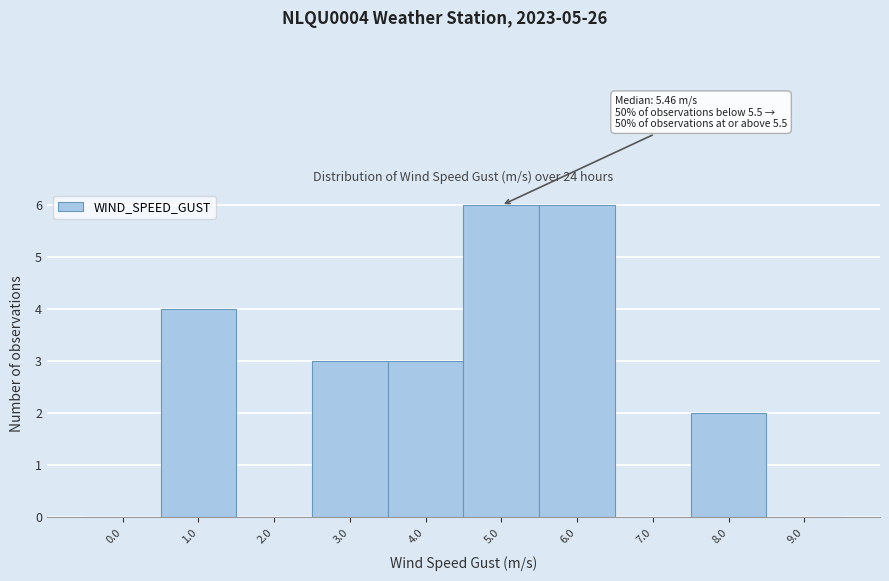

Reading left to right, extract all data points from this chart.

0.0=0	1.0=4	2.0=0	3.0=3	4.0=3	5.0=6	6.0=6	7.0=0	8.0=2	9.0=0